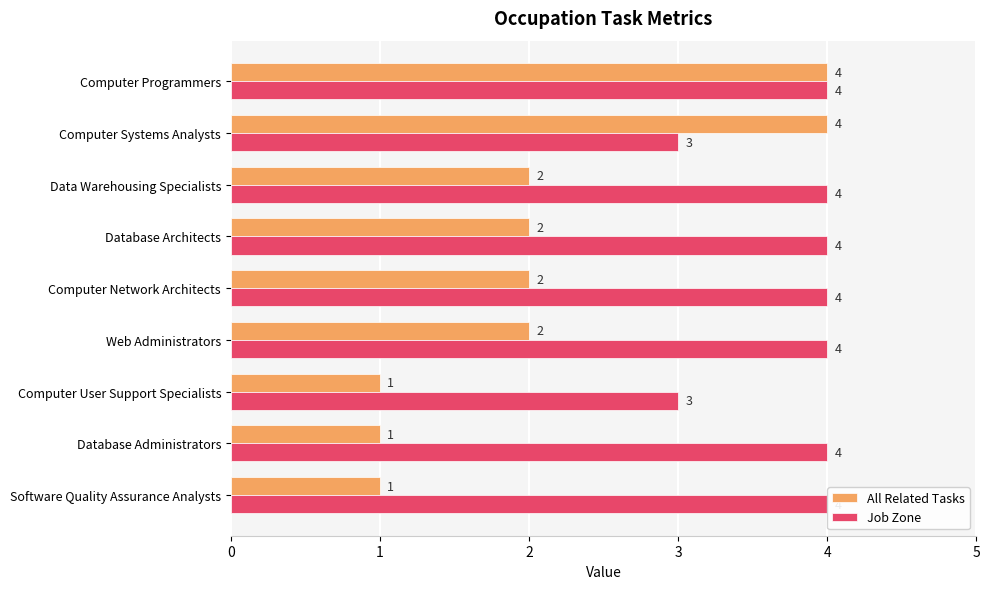

What is the value of the All Related Tasks bar at the 8th from the left?

1